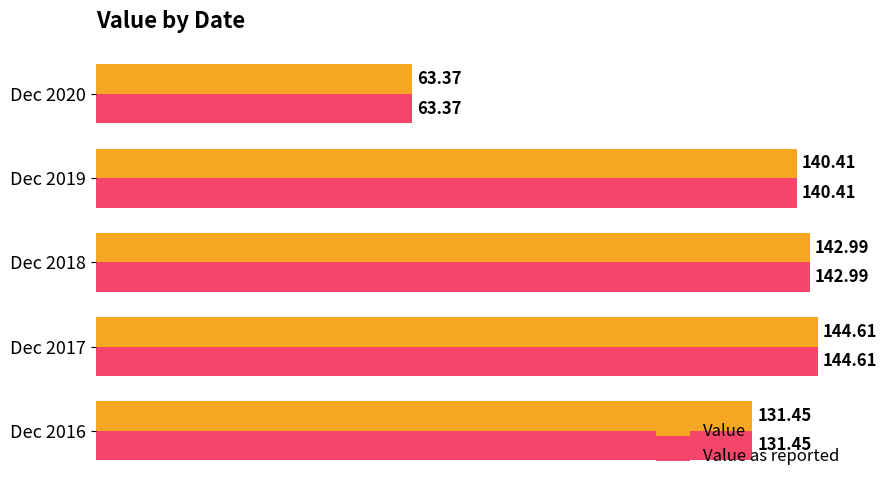

At how many categories does at least one series exceed 82?

4